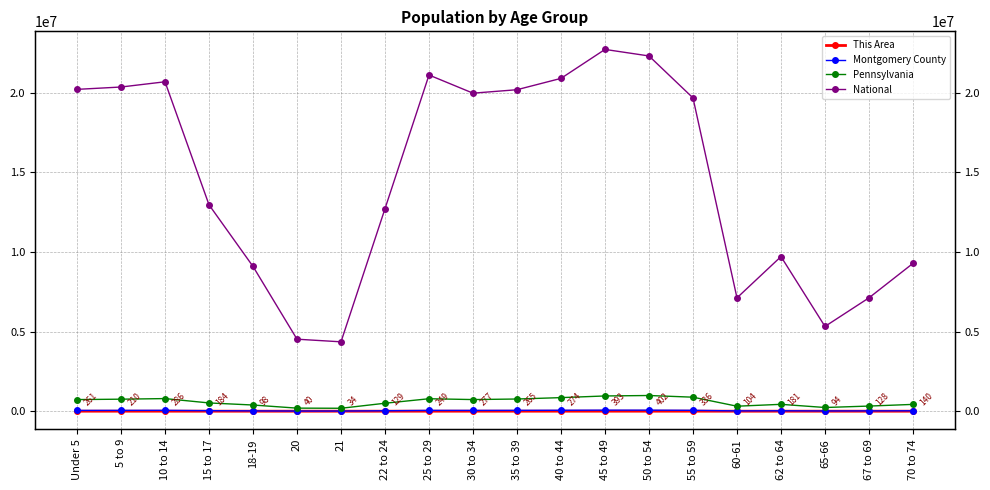

How many interior local valleys does the National series have?

4